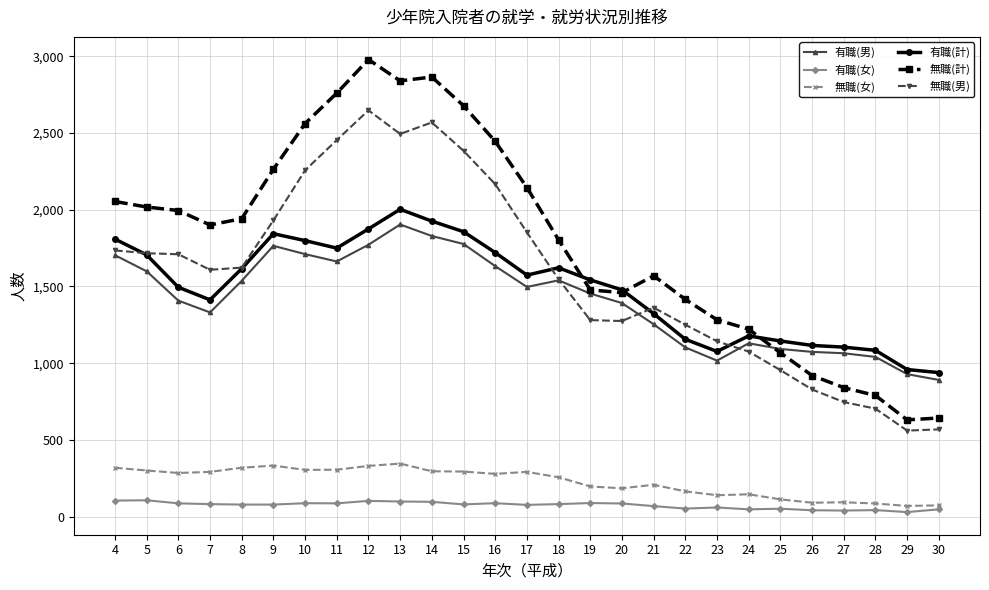

What is the highest value of the 無職(計) series?

2979